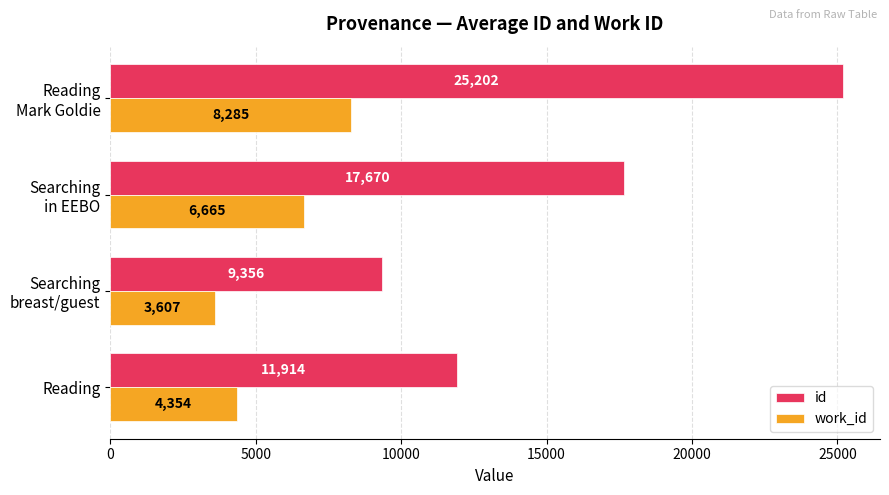

Rank the categories by id value from lowest to highest.

Searching
breast/guest, Reading, Searching
in EEBO, Reading
Mark Goldie